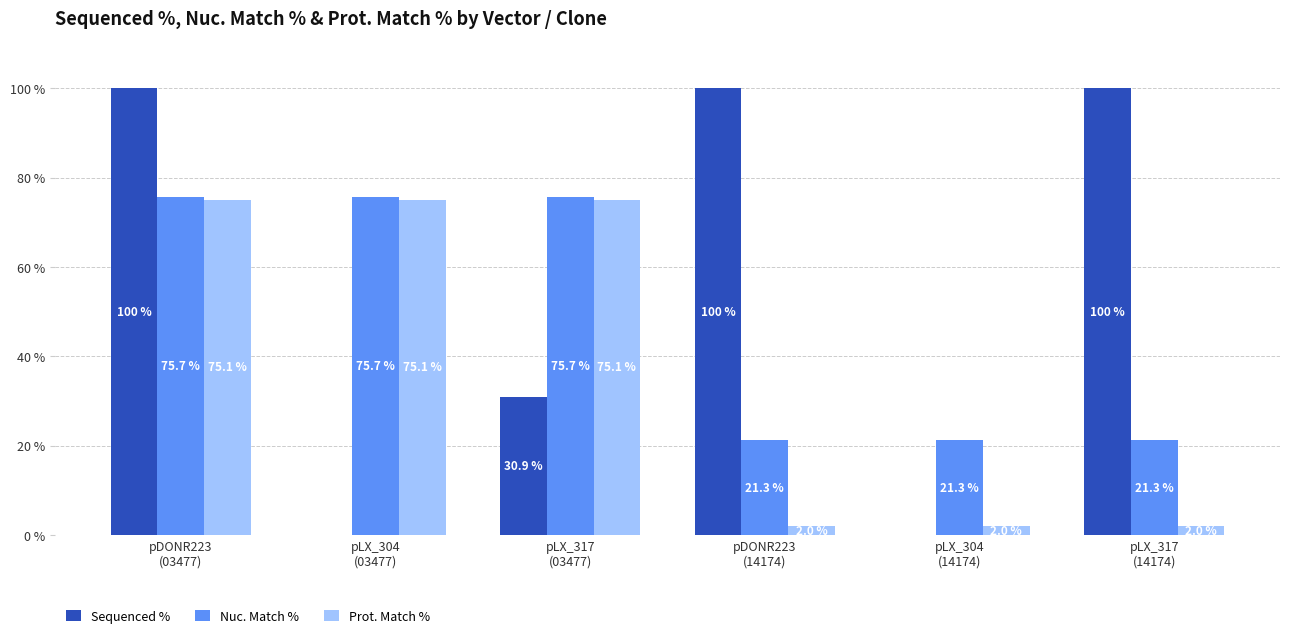

How many Sequenced % values are between 0 and 100?

6